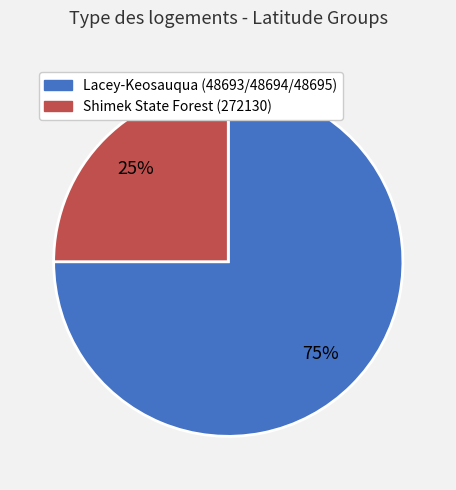

Does any single category account for the majority?

Yes